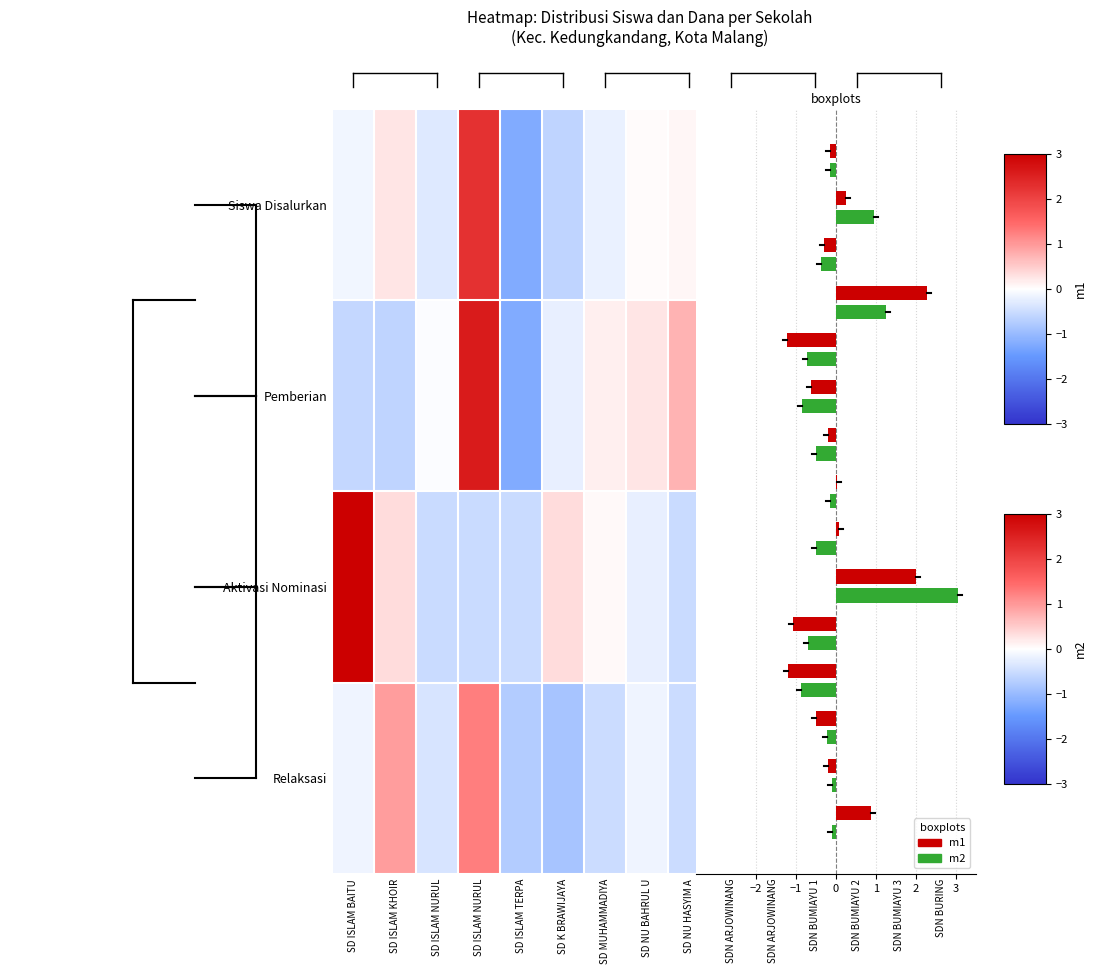

What is the sum of the Siswa Disalurkan values at SD K BRAWIJAYA and SDN BUMIAYU 2?

-1.1